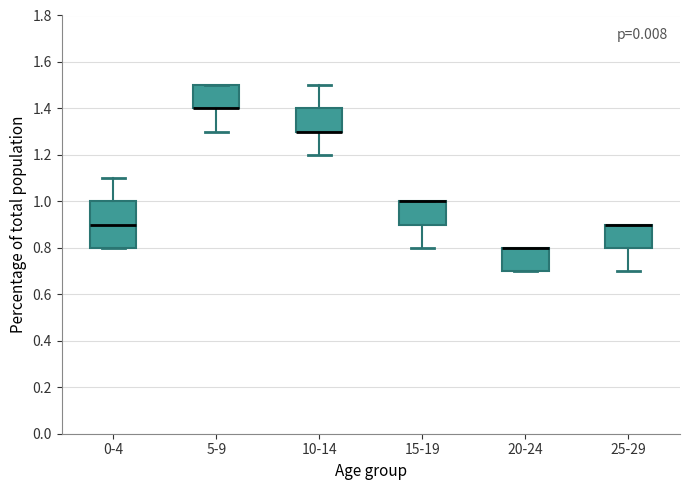

Comparing the boxes themselves (not the whiskers), which one is the tallest?

0-4